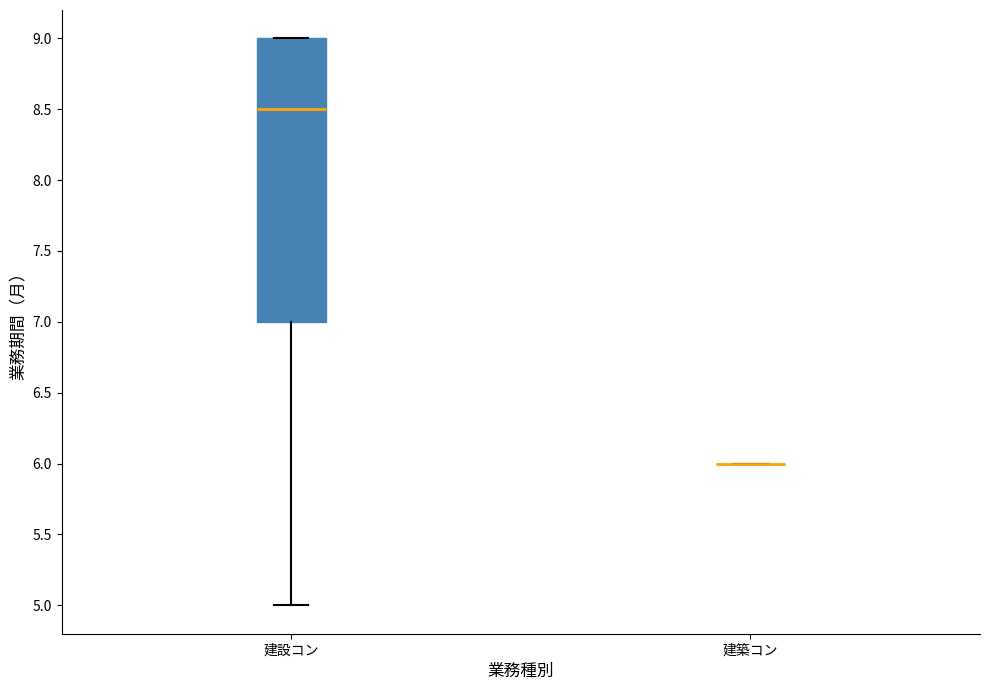

Reading left to right, read every box against the y-axis: the position of its median line, the range the box covers, and the ends of its whiskers. The values are not printed on the chart, so give them approximately, as read against the axis.

建設コン: median 8.5, box 7.0 to 9.0, whiskers 5.0 to 9.0
建築コン: box collapsed to a line at 6.0, whiskers 6.0 to 6.0